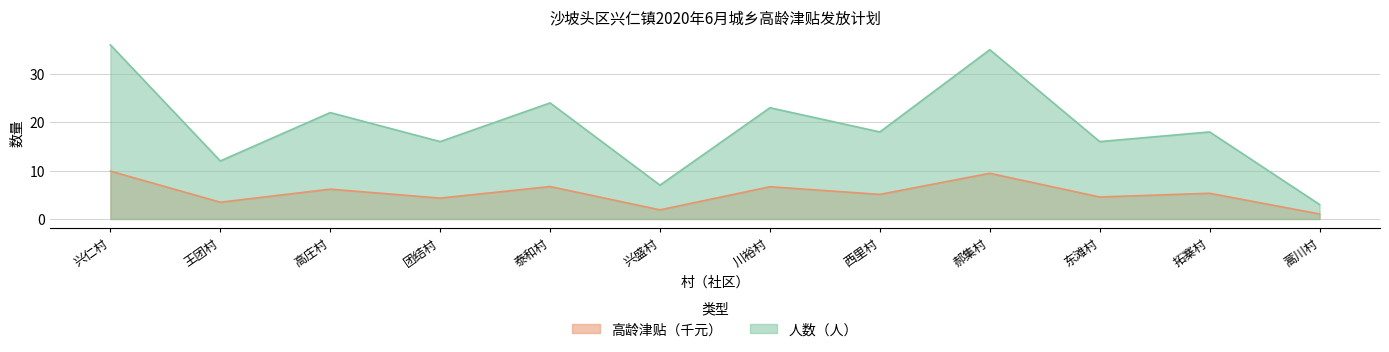

Rank the series by their average value, from highest to lowest.

人数（人）, 高龄津贴（千元）